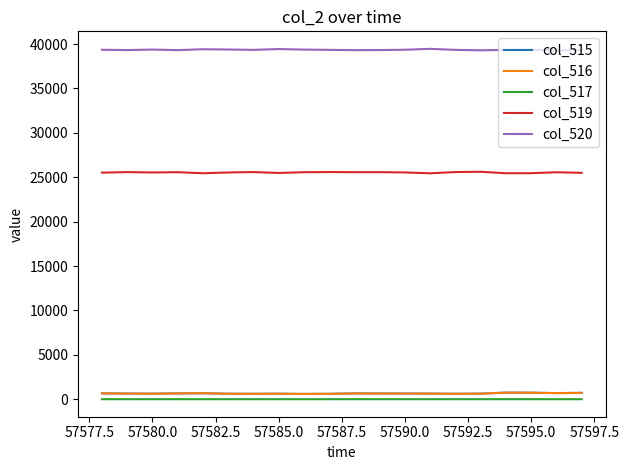

True or false: col_515 and col_517 intersect in this chart.

False